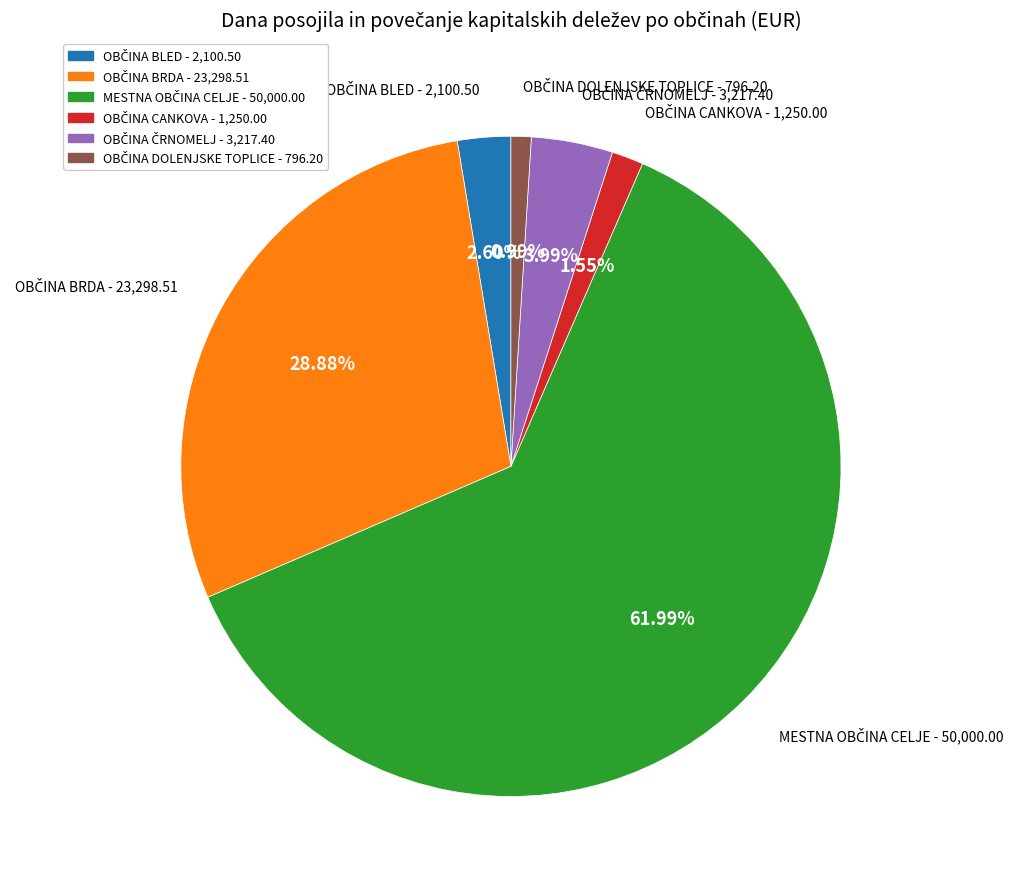

Is there any slice that represents more than half of the pie?

Yes